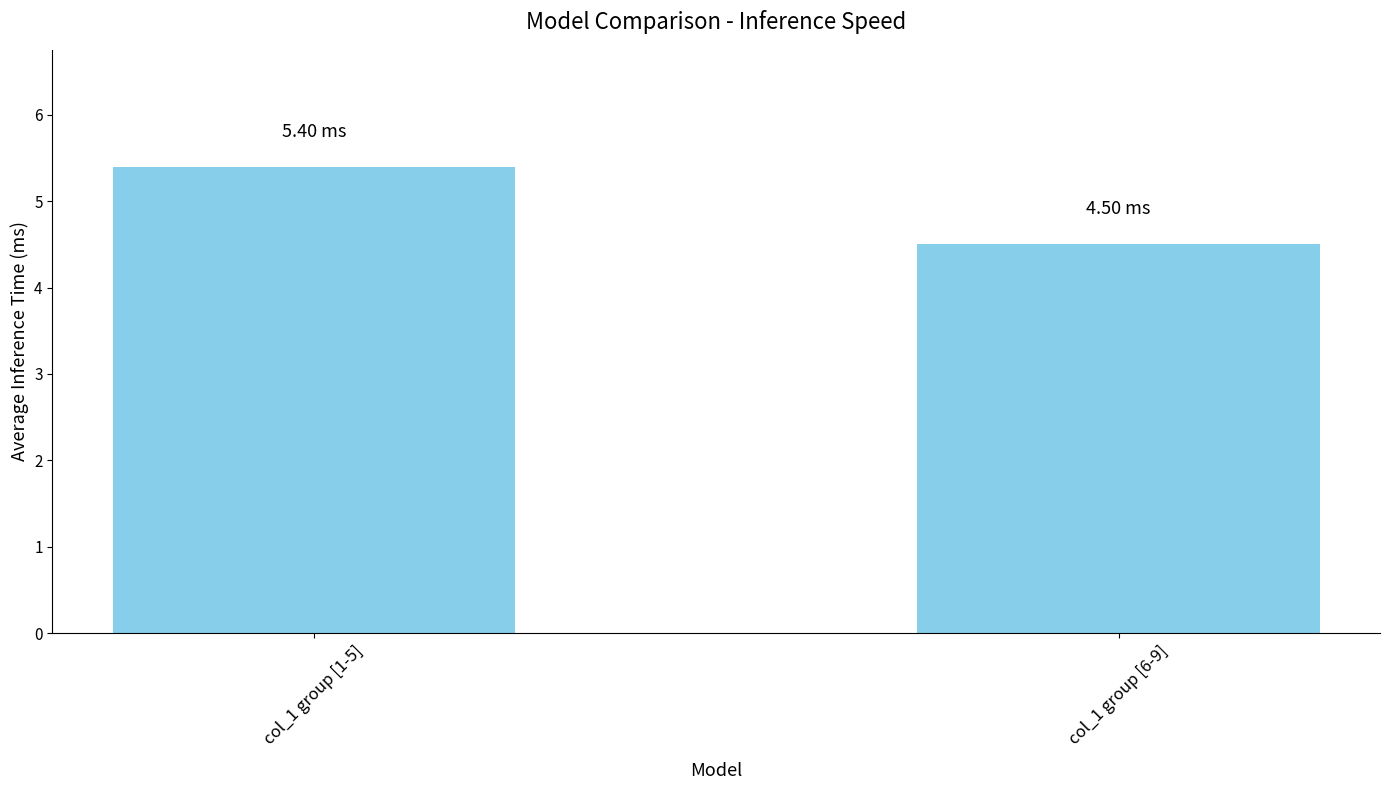

Reading left to right, transcribe all the data shown in this chart.

col_1 group [1-5]=5.4	col_1 group [6-9]=4.5